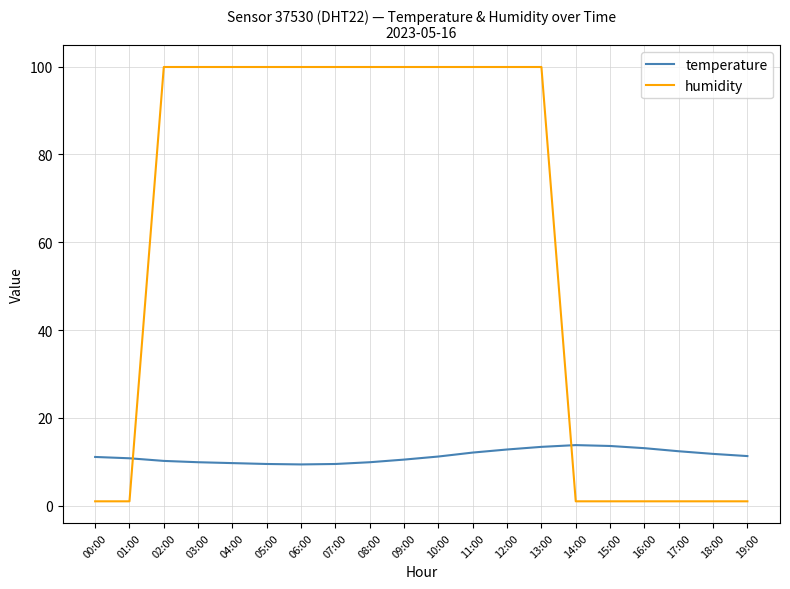

The value of temperature at 02:00 is 10.2. True or false?

True